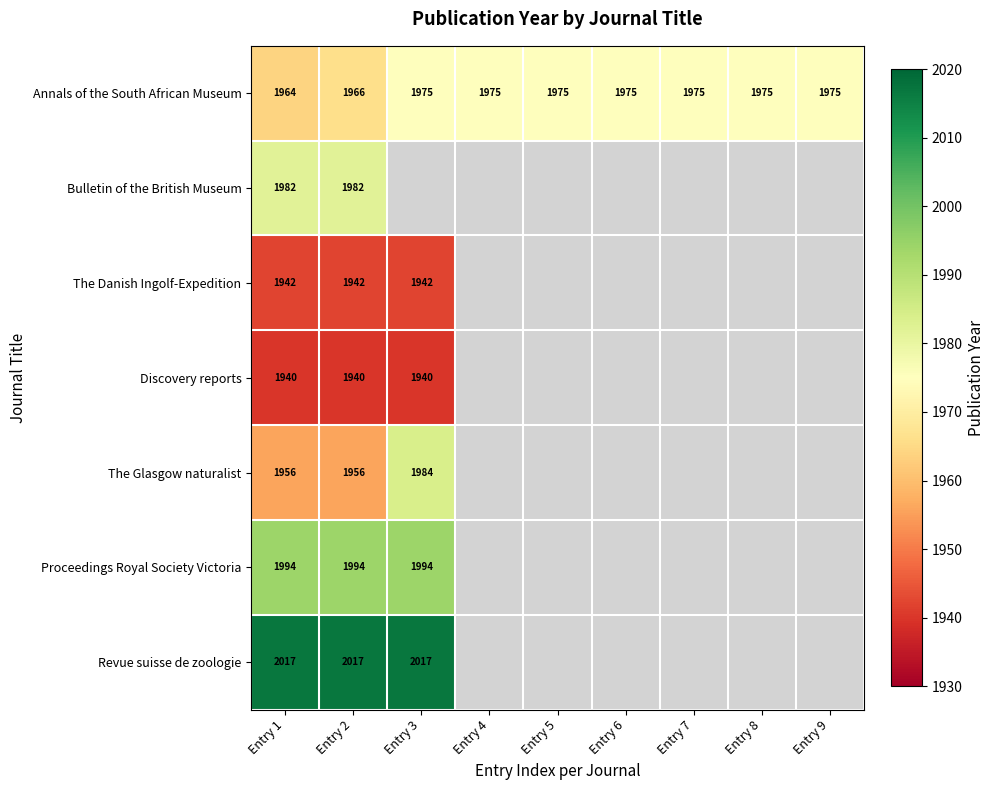

At Entry 1, list the series in order from largest to smallest.

Revue suisse de zoologie, Proceedings Royal Society Victoria, Bulletin of the British Museum, Annals of the South African Museum, The Glasgow naturalist, The Danish Ingolf-Expedition, Discovery reports